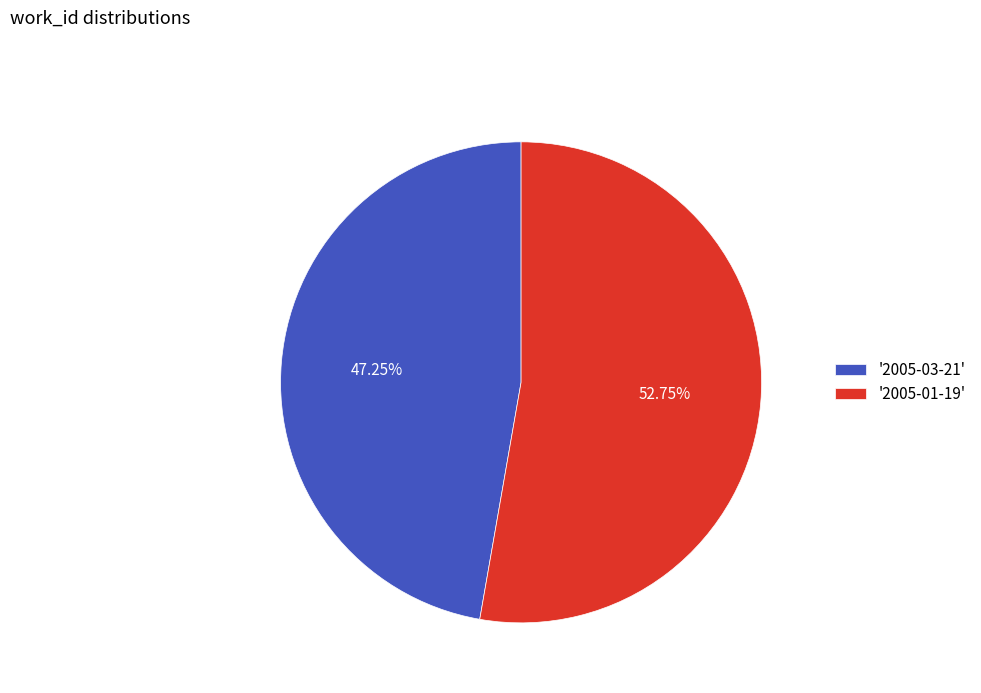

Rank the categories by value from highest to lowest.

'2005-01-19', '2005-03-21'